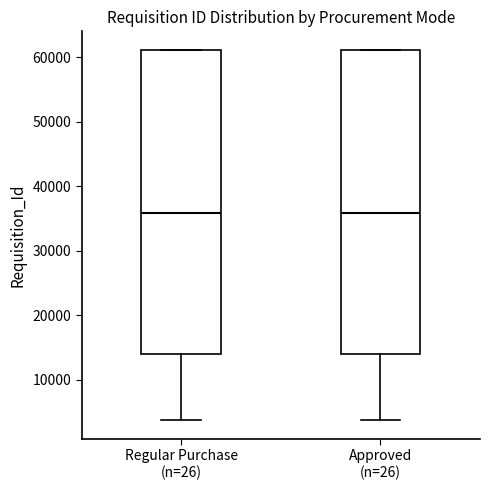

Reading left to right, transcribe this box plot: for each box, give where its median line is, the range the box spans, and where its two whiskers end, as read against the y-axis. The values are not printed on the chart, so give them approximately, as read against the axis.

Regular Purchase (n=26): median 36000, box 14000 to 61000, whiskers 4000 to 61000
Approved (n=26): median 36000, box 14000 to 61000, whiskers 4000 to 61000